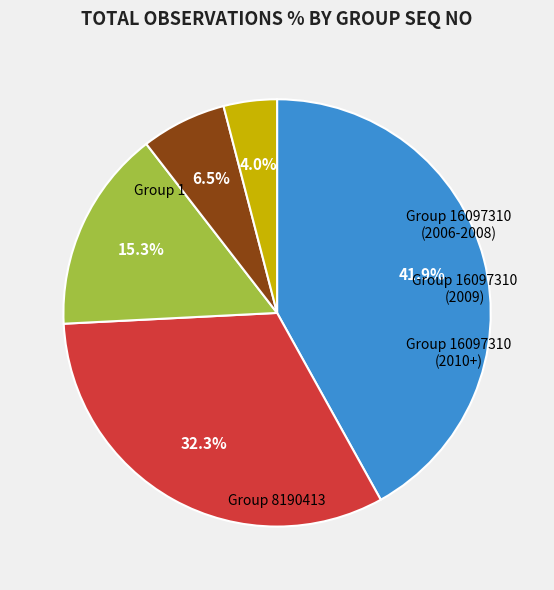

Does any single category account for the majority?

No